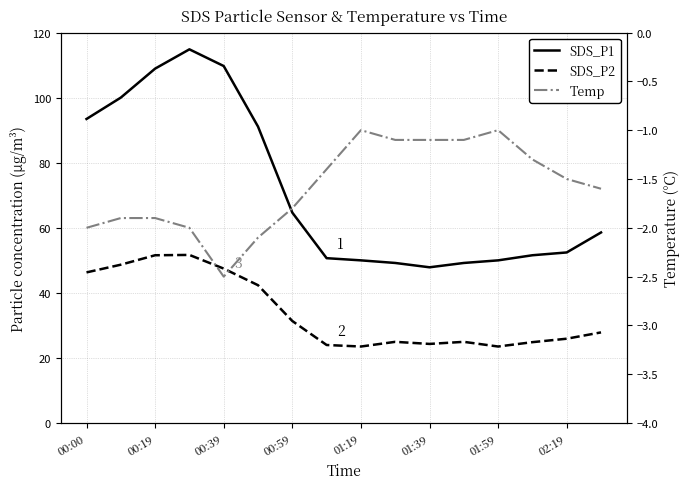

What are all the series names shown in the legend?

SDS_P1, SDS_P2, Temp